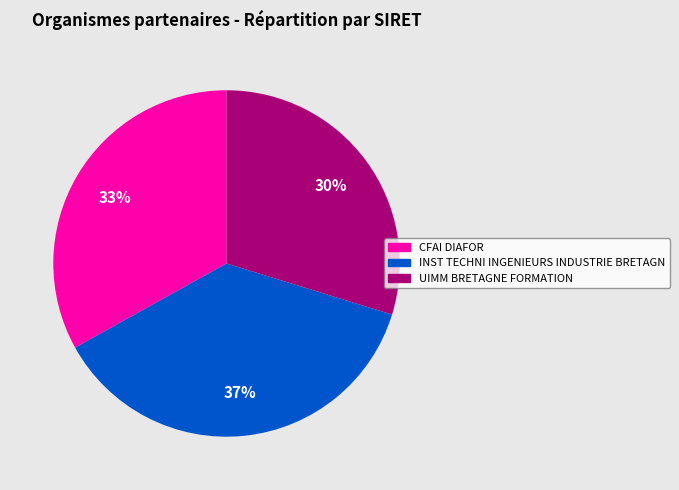

To the nearest percent, what percentage of the pie is INST TECHNI INGENIEURS INDUSTRIE BRETAGN?

37%